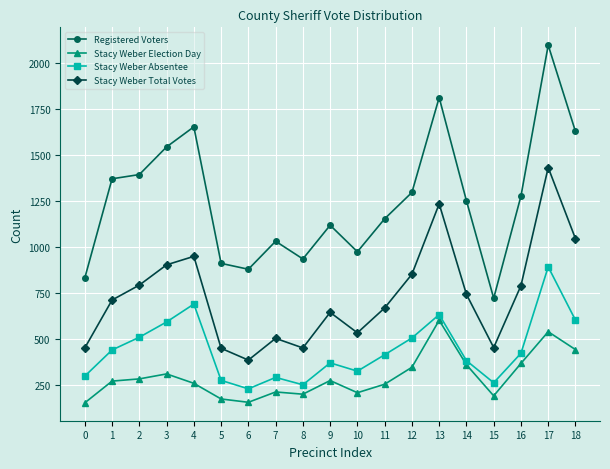

The value of Stacy Weber Election Day at 4 is 259. True or false?

True